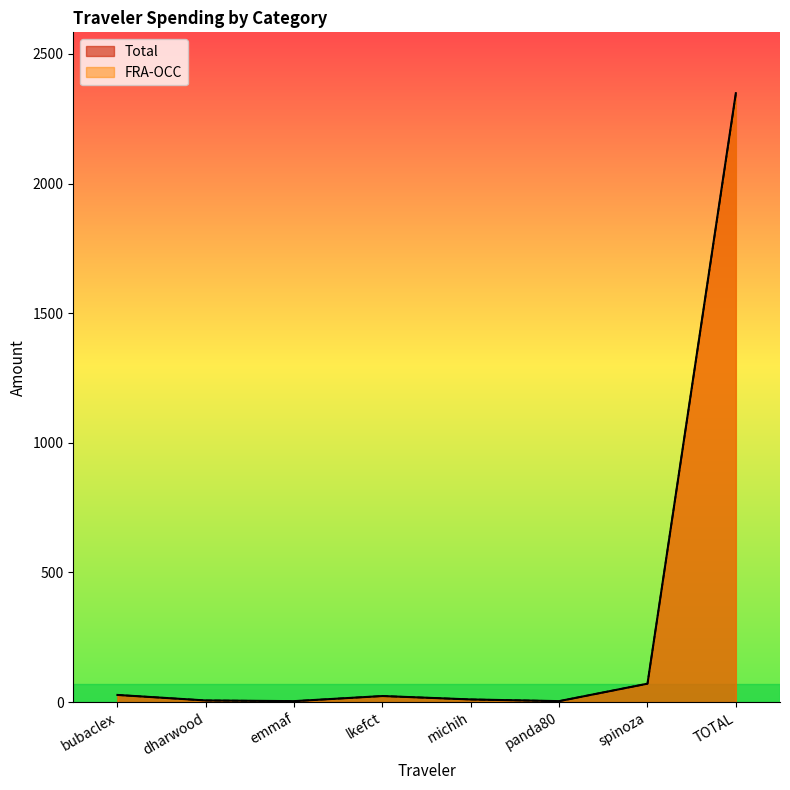

Where does the FRA-OCC series first go above 23?

bubaclex